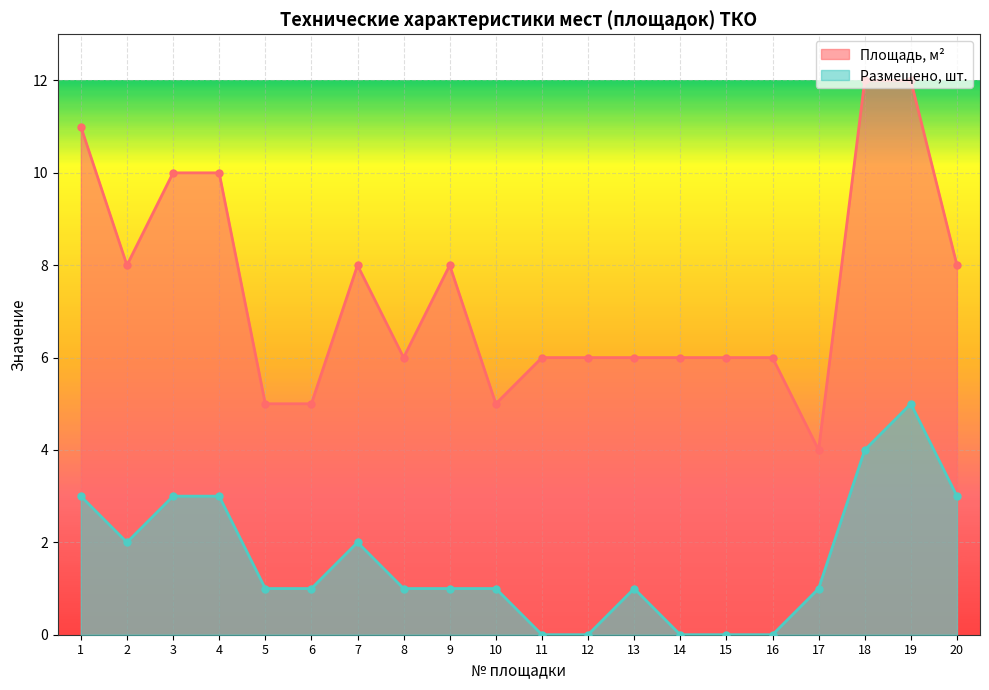

What is the approximate value of Площадь, м² at 3?

10